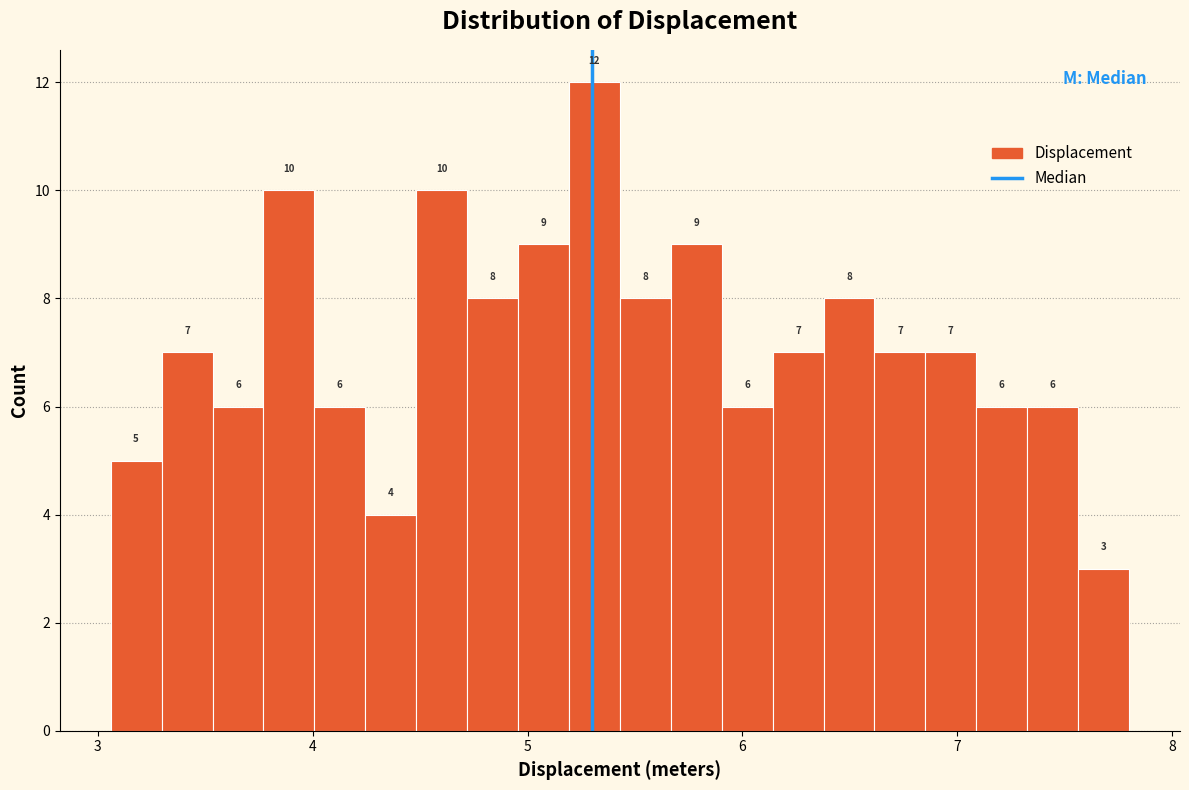

Around what value on the x-axis is the tallest bar? Give the approximate position of its centre, as read against the axis.

5.3